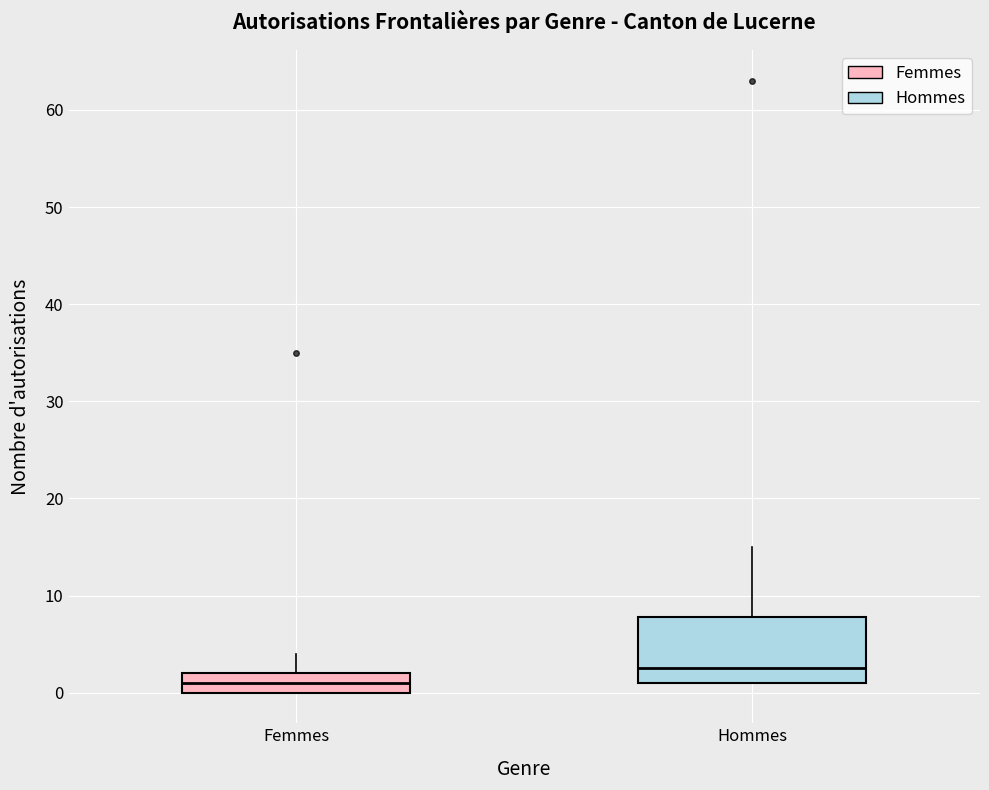

Reading left to right, read every box against the y-axis: the position of its median line, the range the box covers, and the ends of its whiskers. The values are not printed on the chart, so give them approximately, as read against the axis.

Femmes: median 1, box 0 to 2, whiskers 0 to 4
Hommes: median 3, box 1 to 8, whiskers 1 to 15